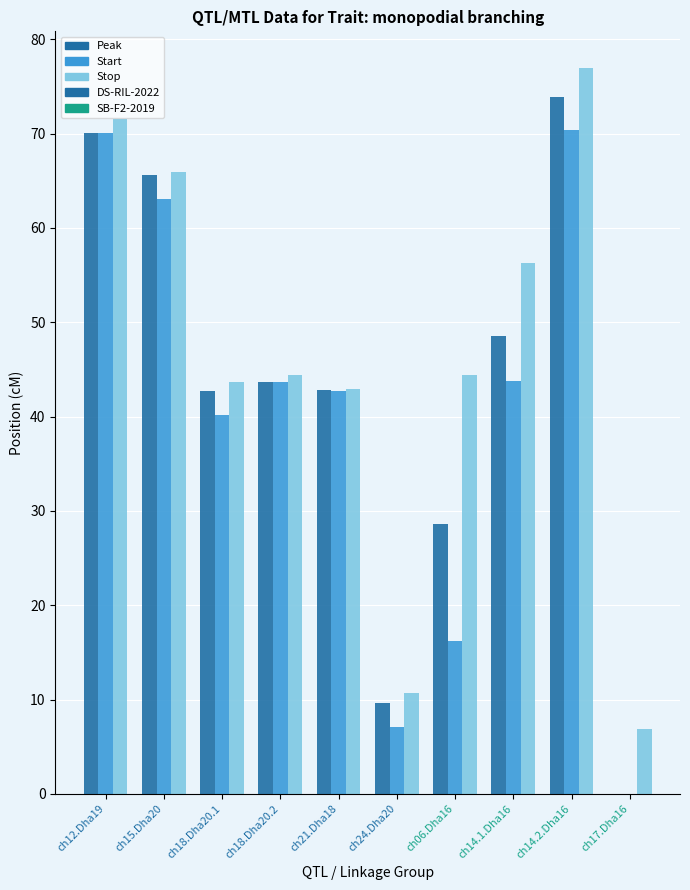

At which category is the sum across all series the highest?

ch14.2.Dha16